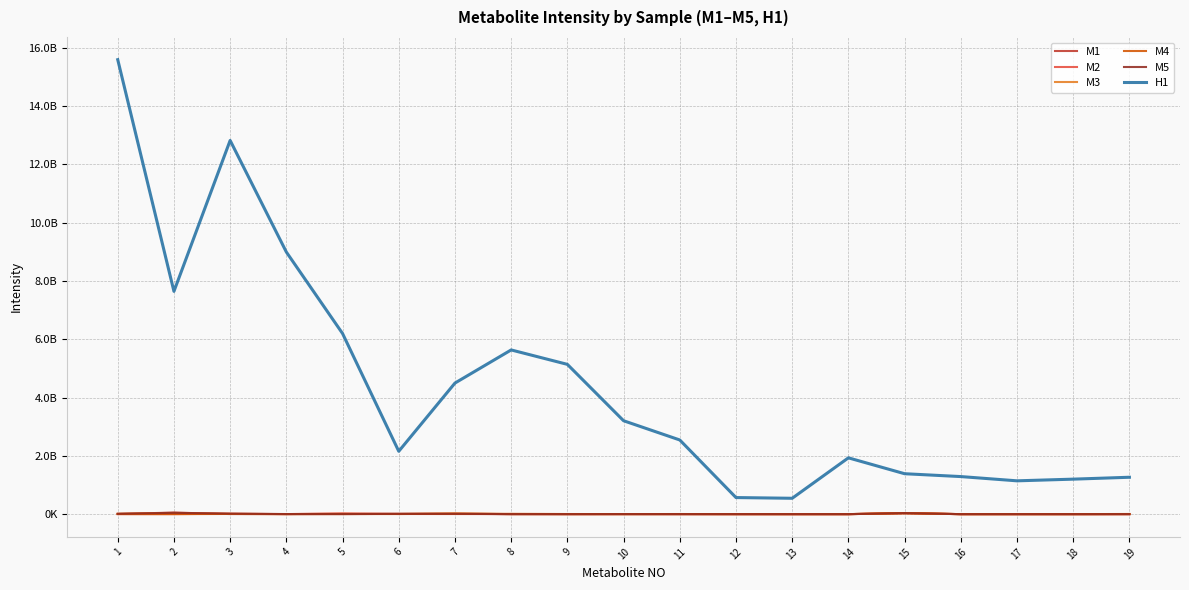

True or false: M5 has more than 2 interior local peaks.

True